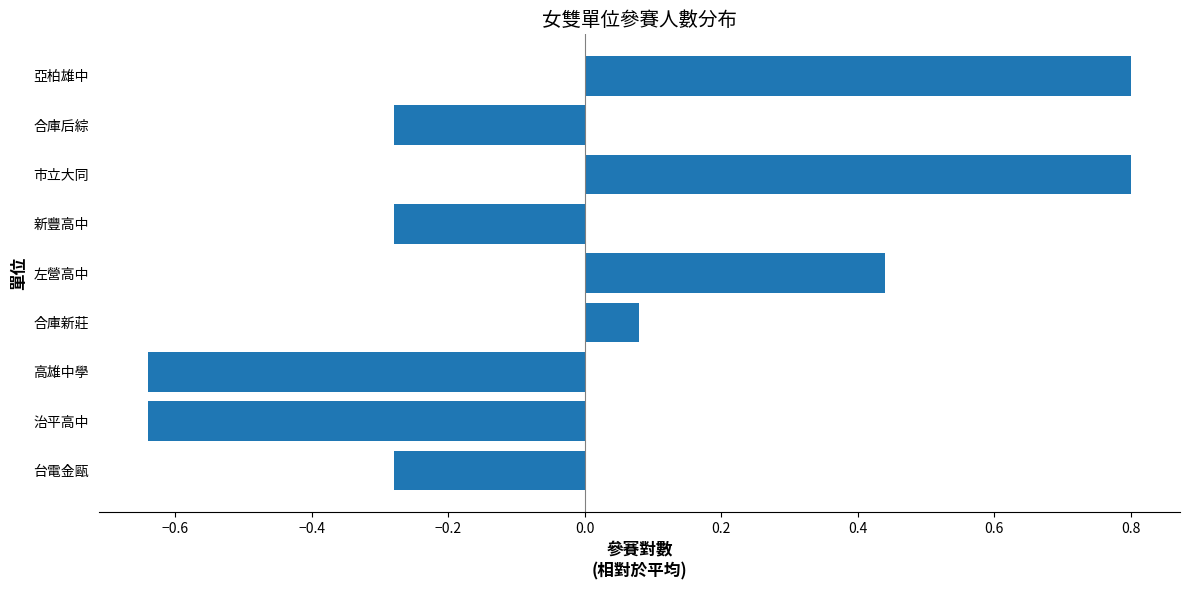

What is the maximum value shown in the chart?

0.8